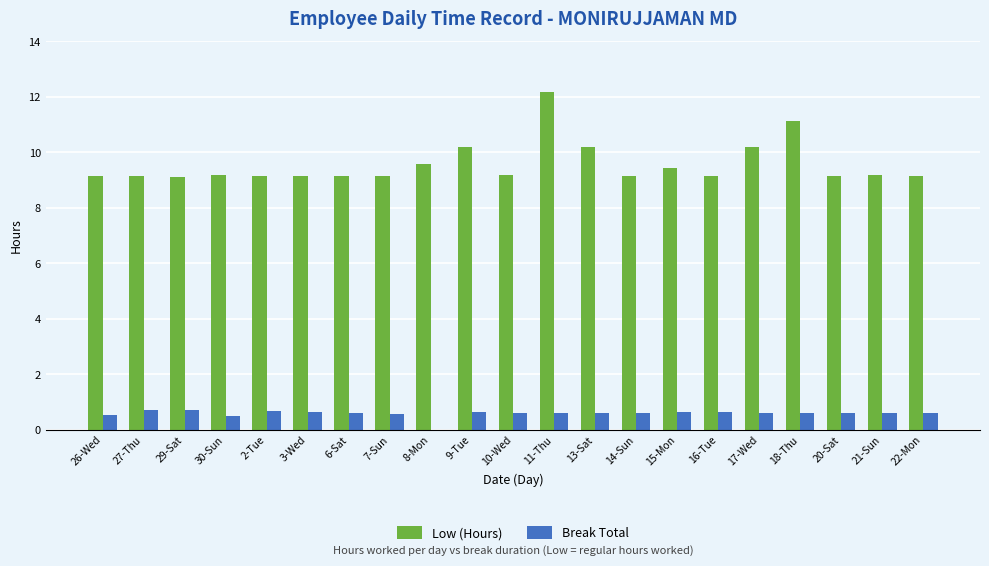

Are the bars horizontal?

No